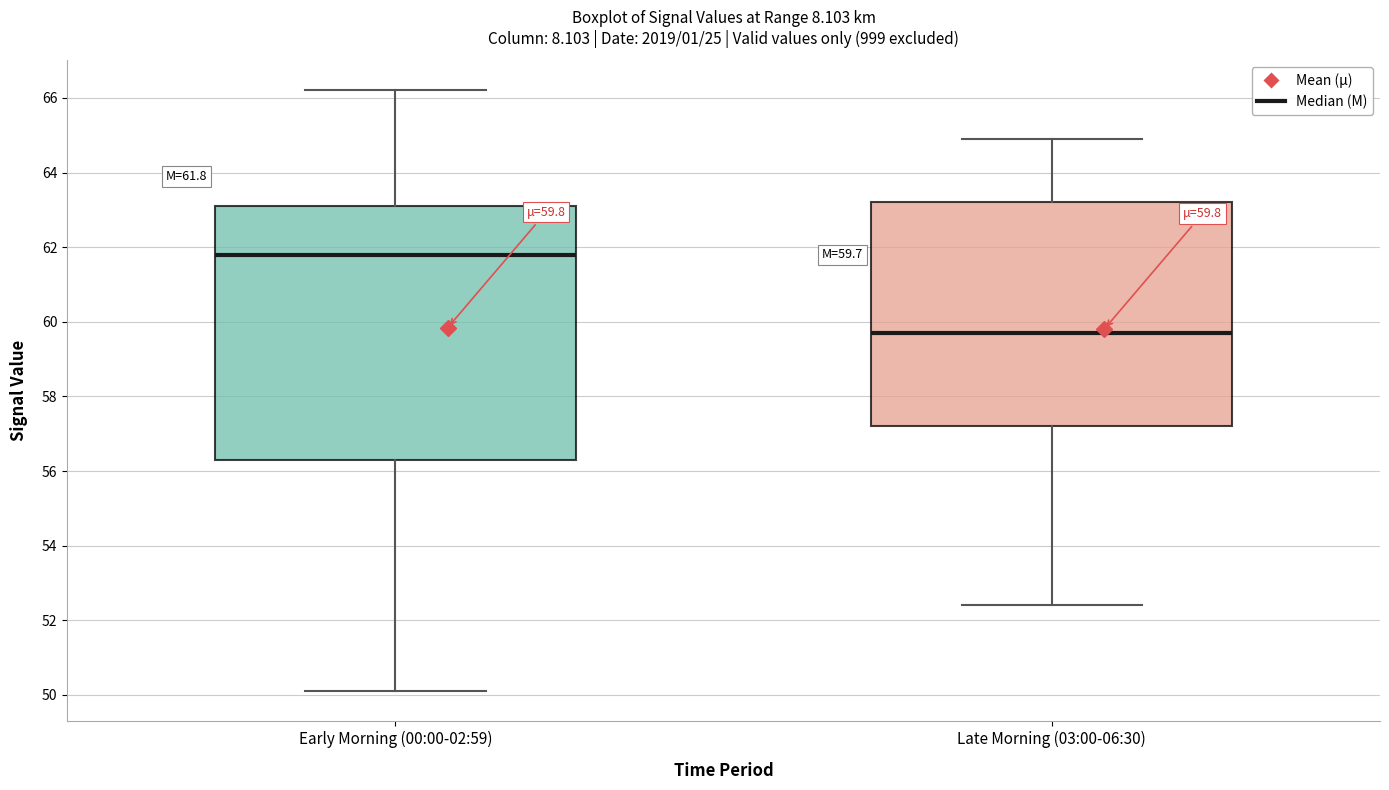

Which box has the lowest median line?

Late Morning (03:00-06:30)